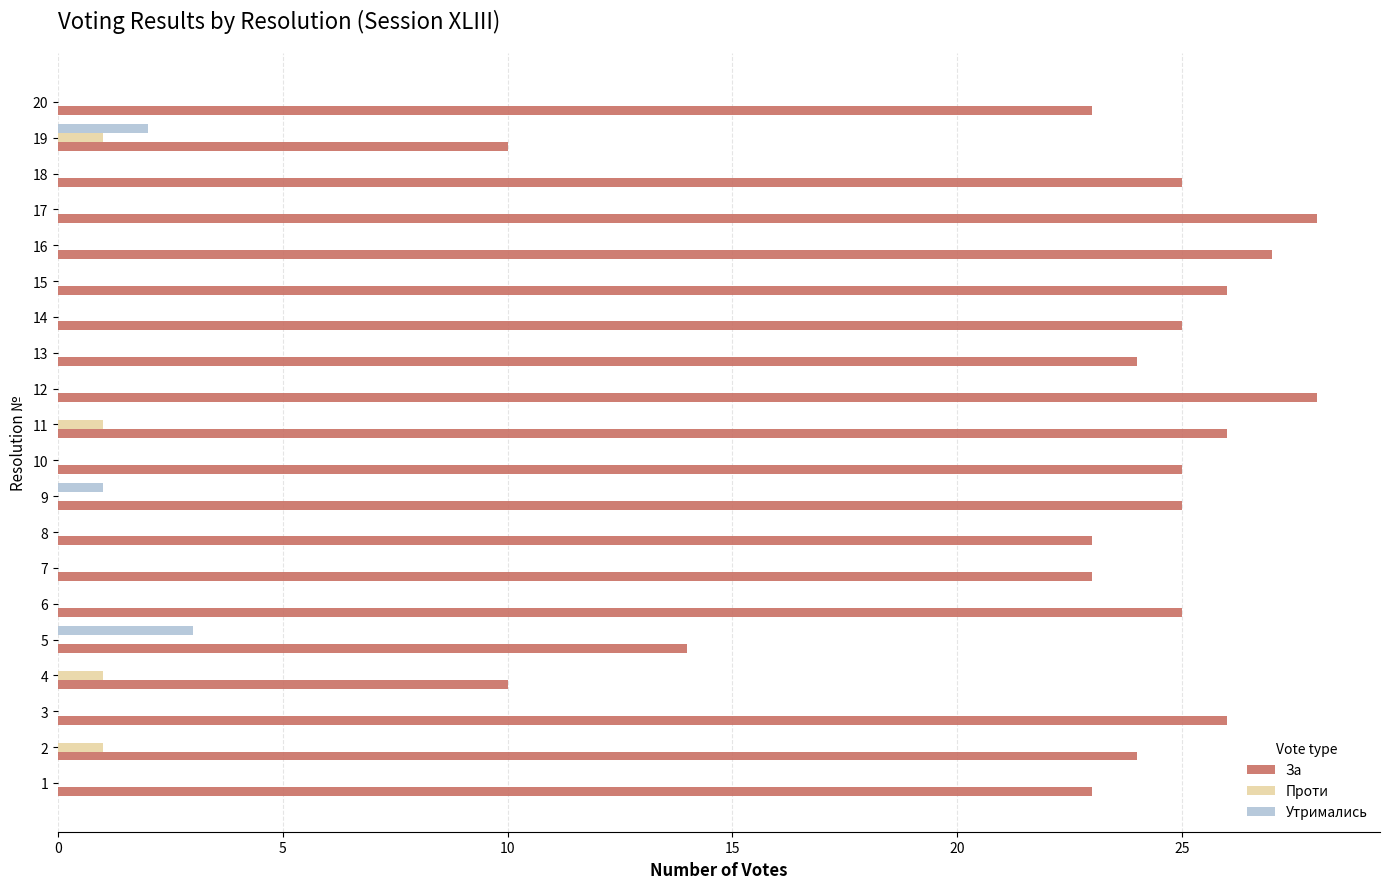

Which series has the largest total across all categories?

За